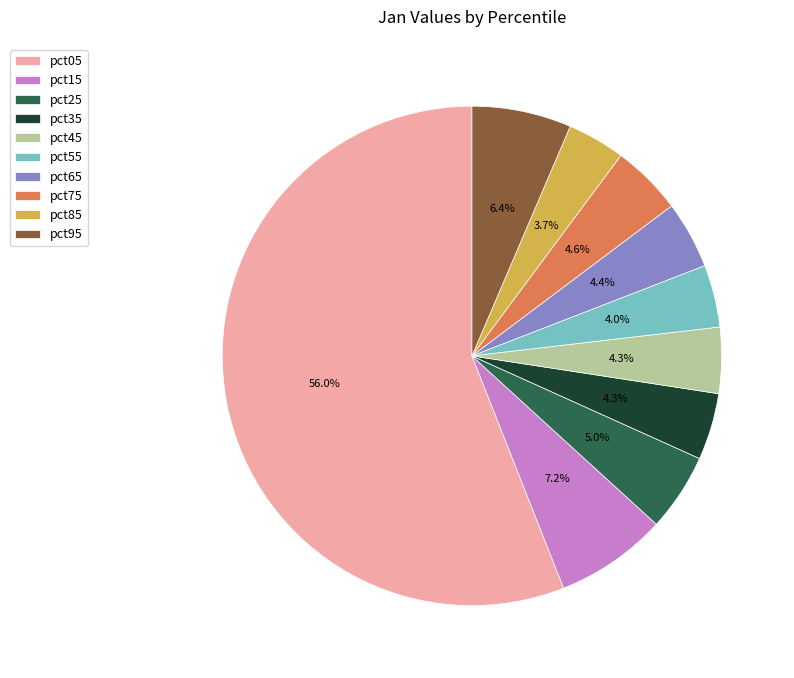

True or false: pct85 accounts for 15% of the total.

False